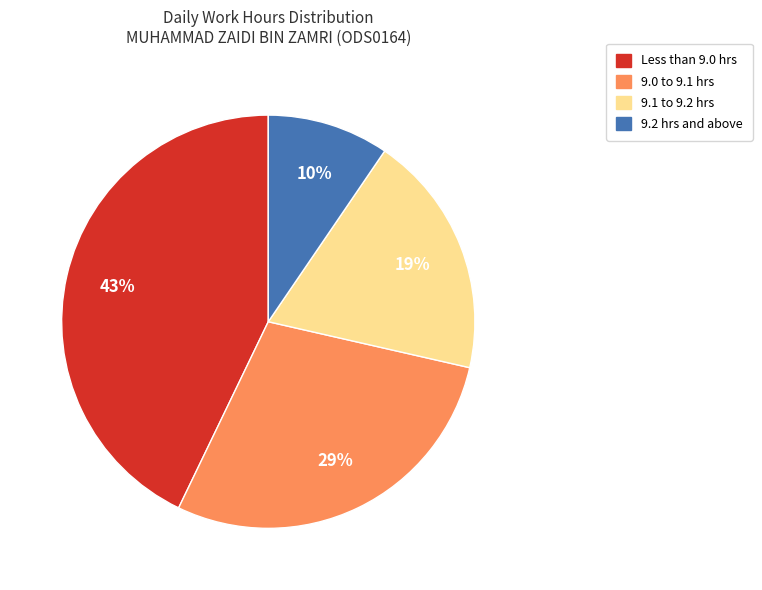

Which has a higher value, 9.1 to 9.2 hrs or 9.2 hrs and above?

9.1 to 9.2 hrs